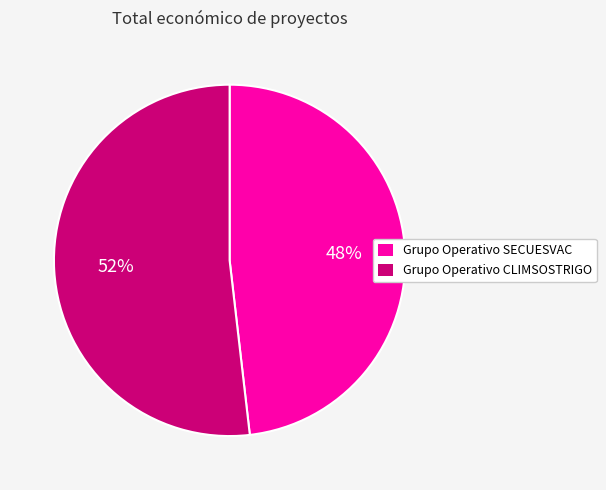

What percentage is the Grupo Operativo SECUESVAC slice, to the nearest percent?

48%